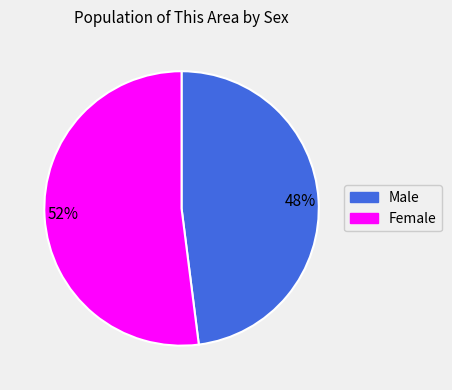

Is 48% the majority of the pie?

No